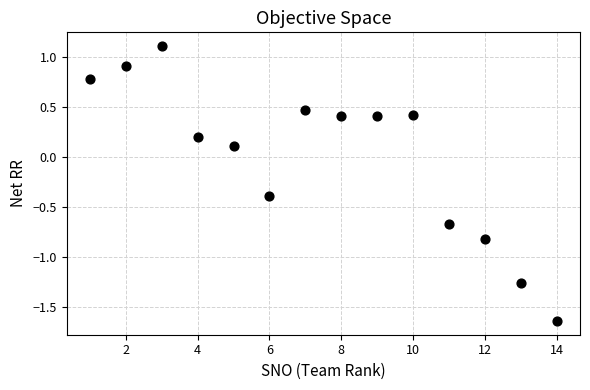

What is the range of X values (max minus min)?

13.0